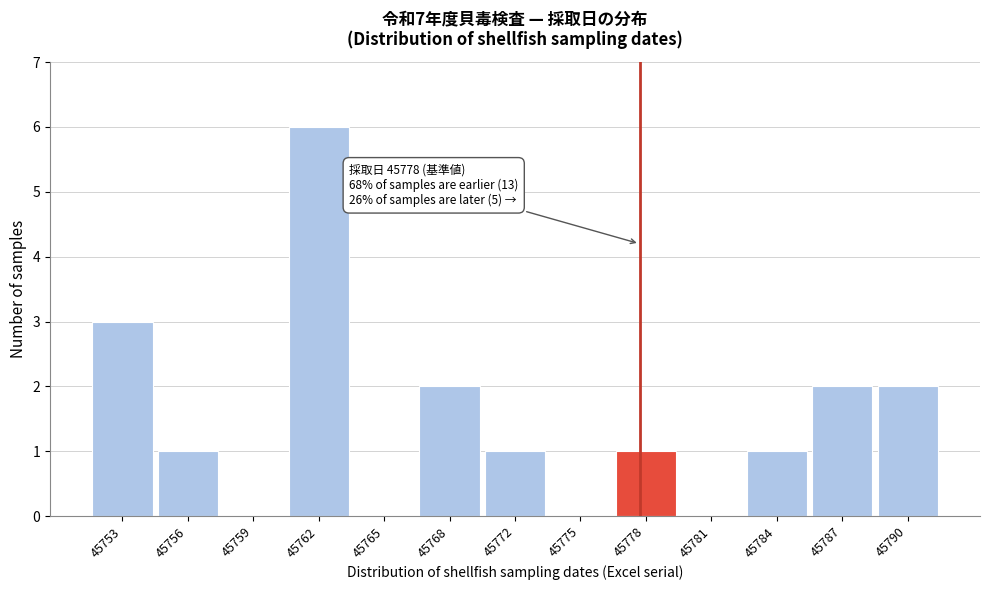

Reading left to right, list all the values displayed in this chart.

45753=3	45756=1	45759=0	45762=6	45765=0	45768=2	45772=1	45775=0	45778=1	45781=0	45784=1	45787=2	45790=2